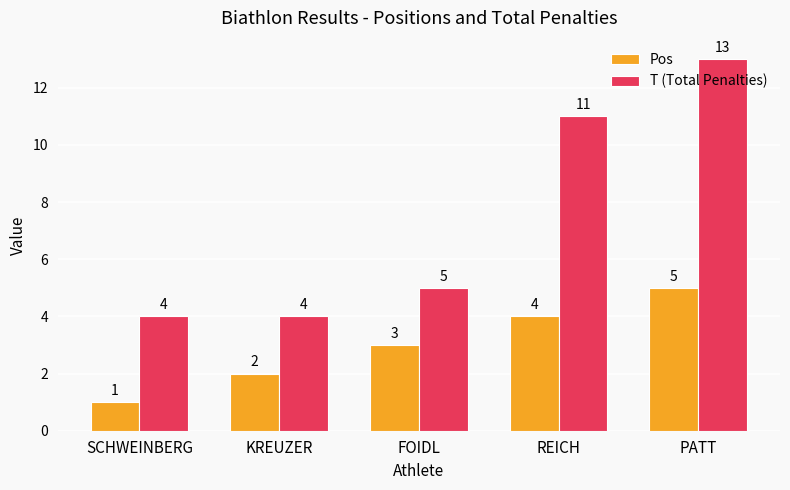

How many bars are there in each group?

2